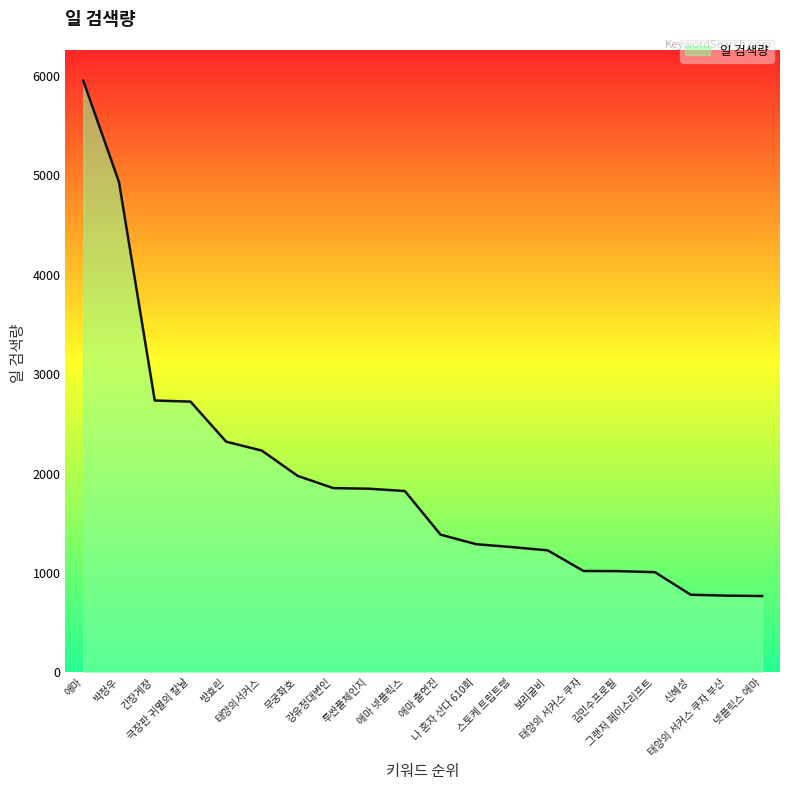

What is the difference between the maximum and minimum values?

5182